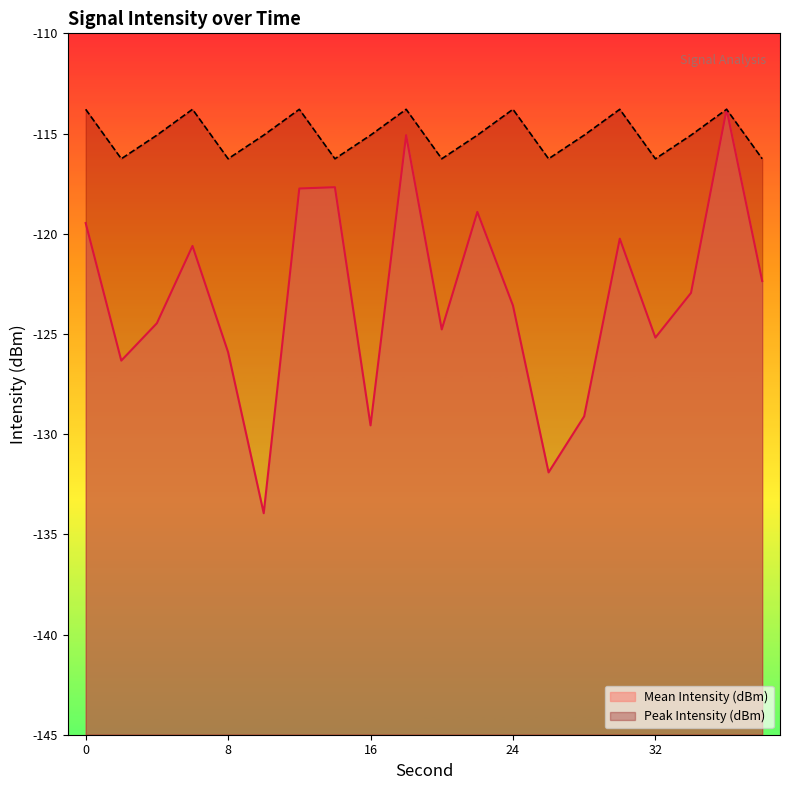

What are all the series names shown in the legend?

Mean Intensity (dBm), Peak Intensity (dBm)